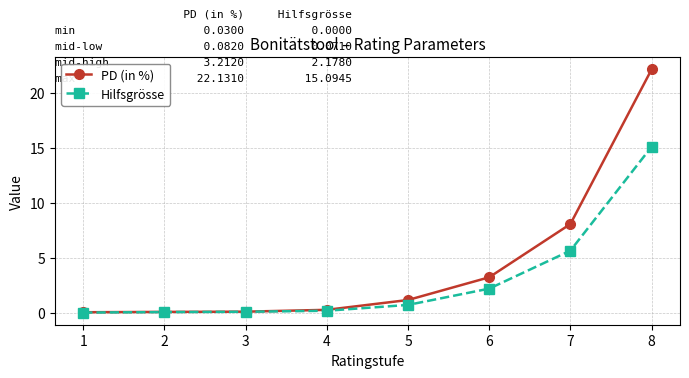

What is the average value of the Hilfsgrösse series?

3.0